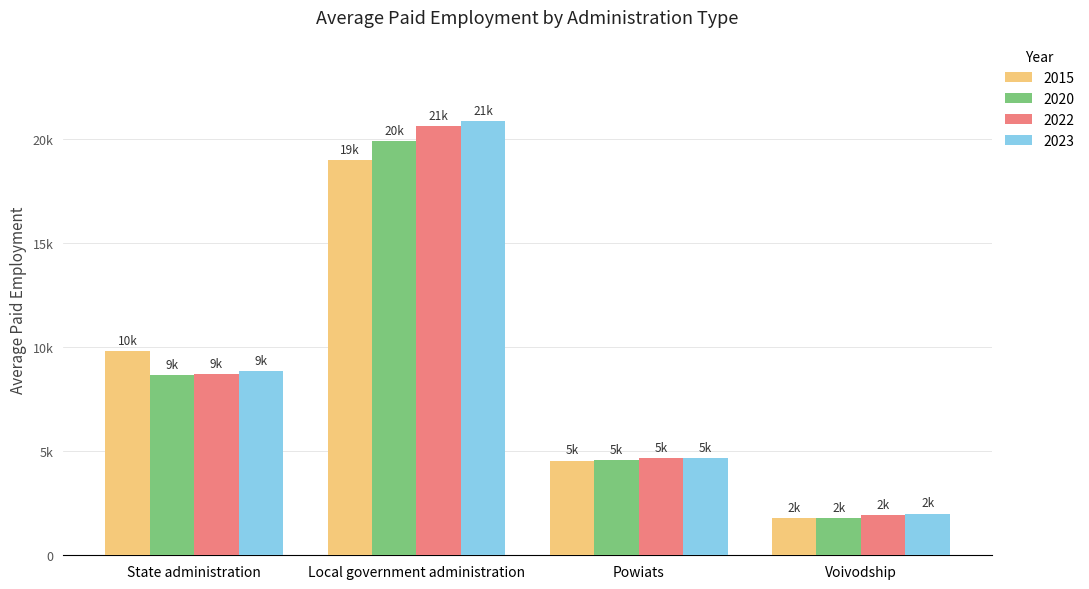

What are all the series names shown in the legend?

2015, 2020, 2022, 2023